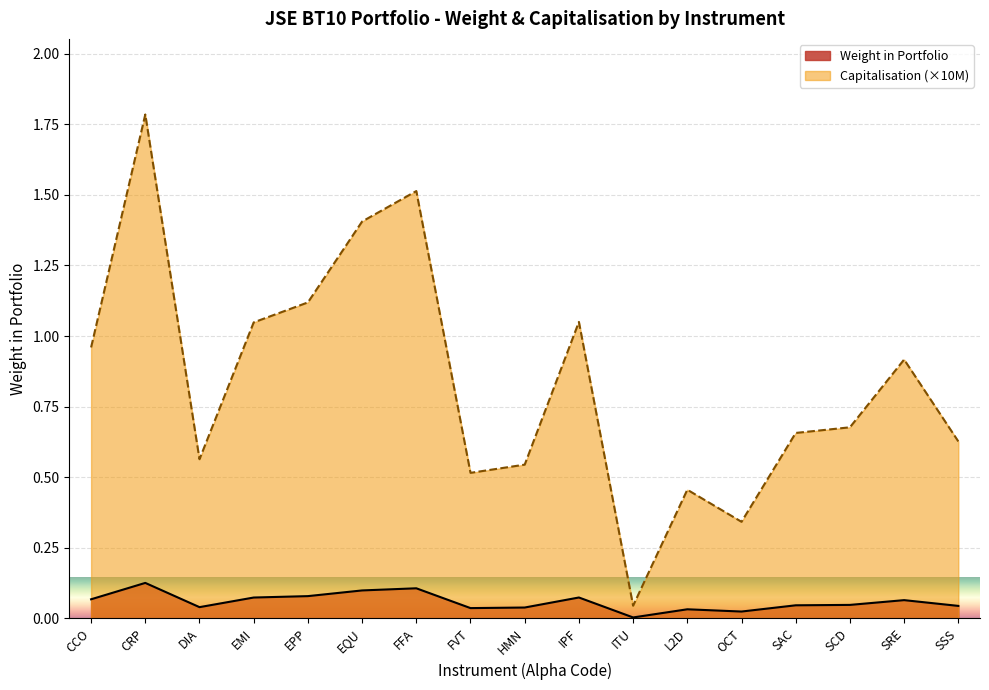

The Capitalisation (norm) series shows 0.7 at SAC. True or false?

True